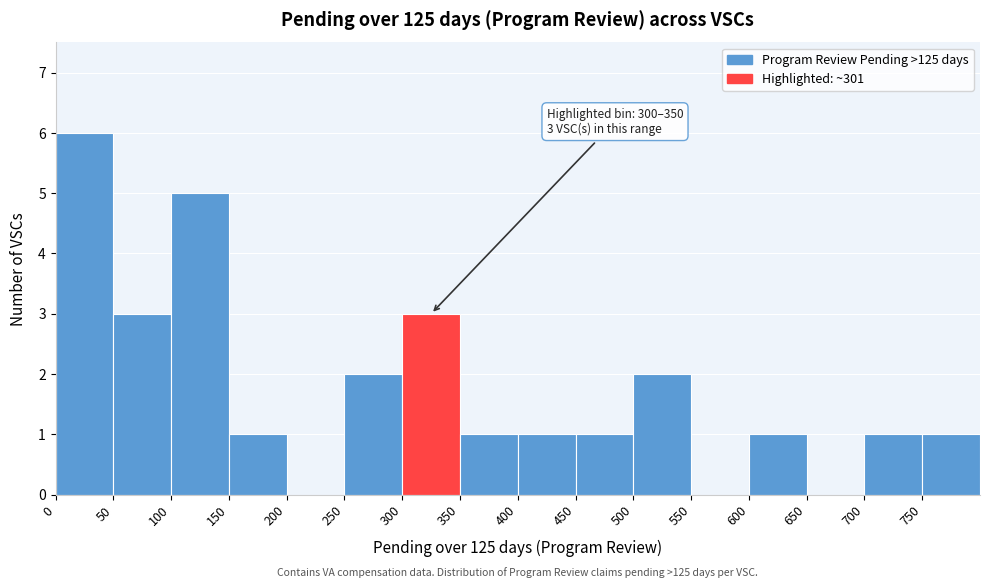

Over which range of the x-axis is the bar tallest?

0 to 50